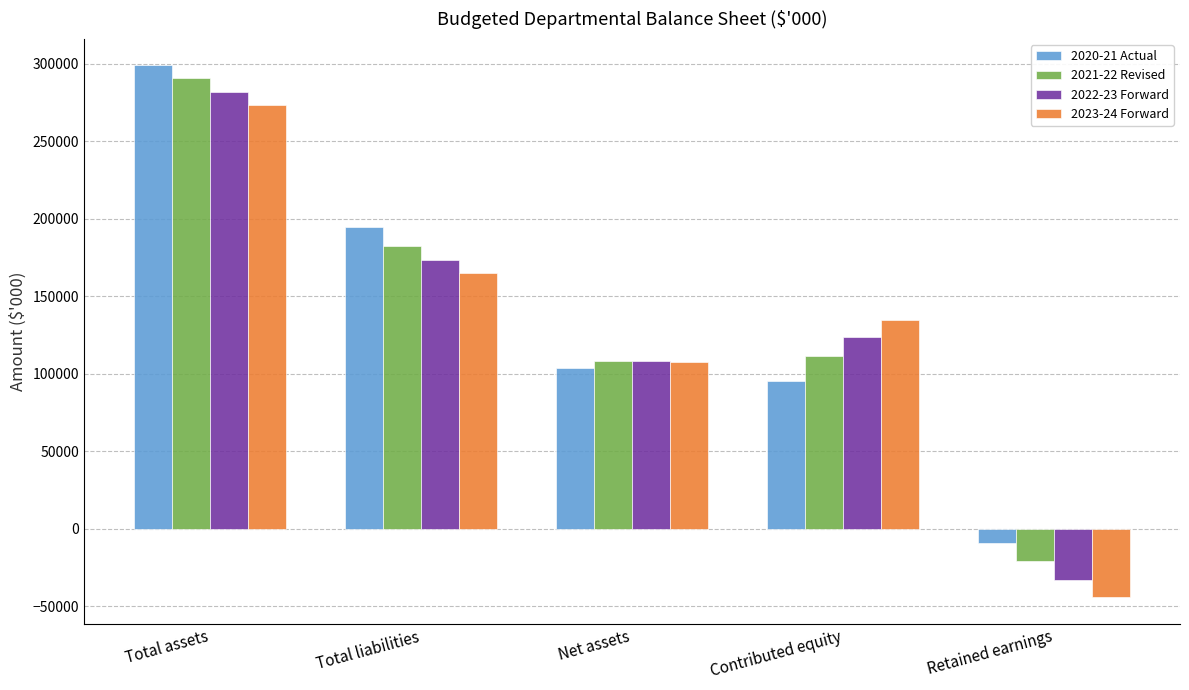

True or false: 2021-22 Revised has a value of 42958 at Contributed equity.

False